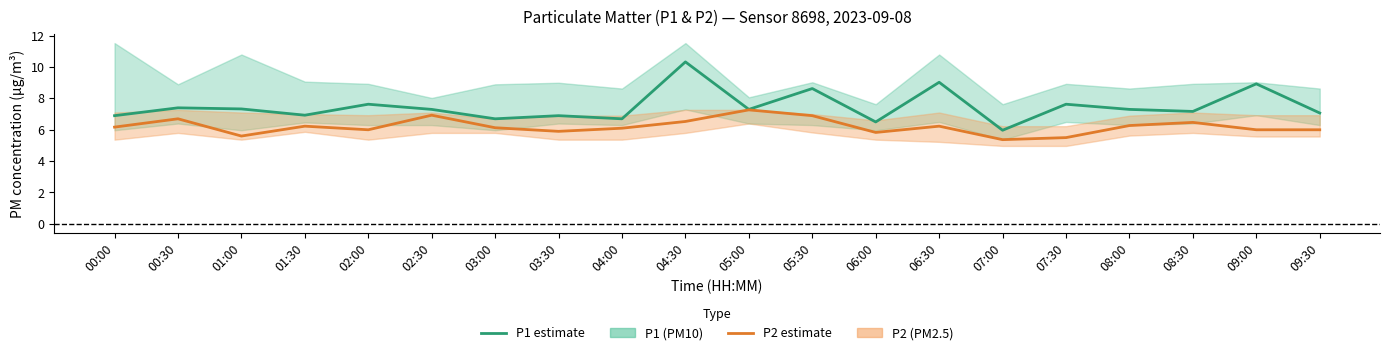

True or false: P1 (PM10) estimate and P2 (PM2.5) estimate cross at least once.

False